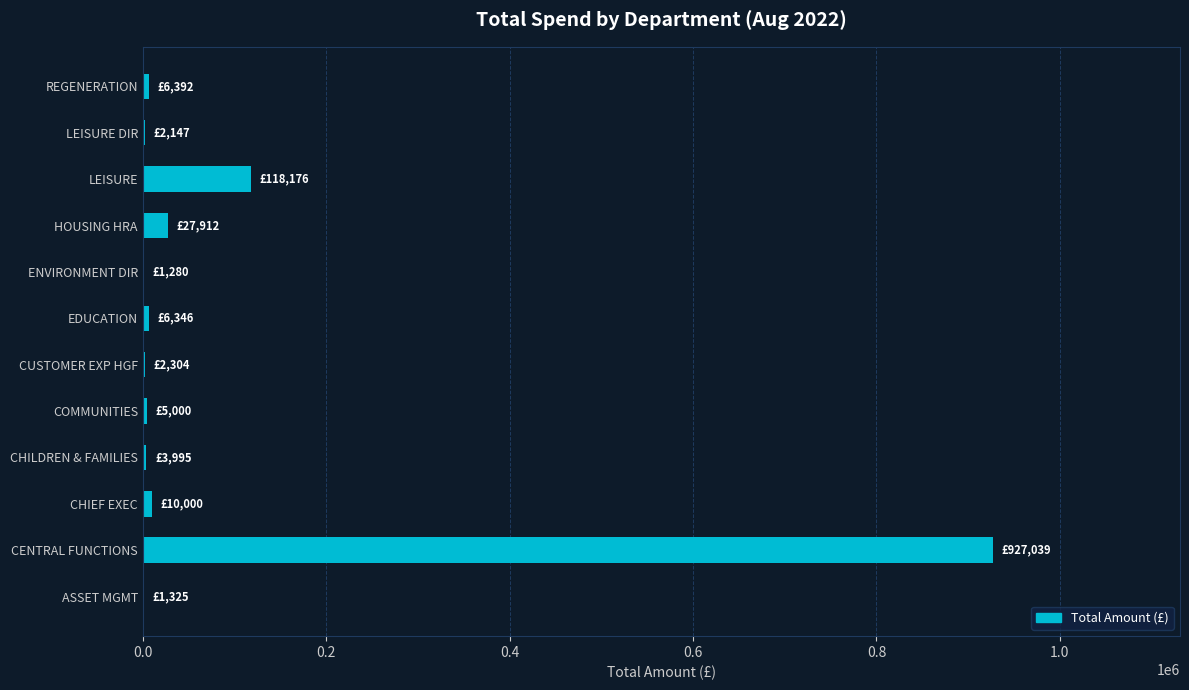

What is the greatest value displayed?

927039.1